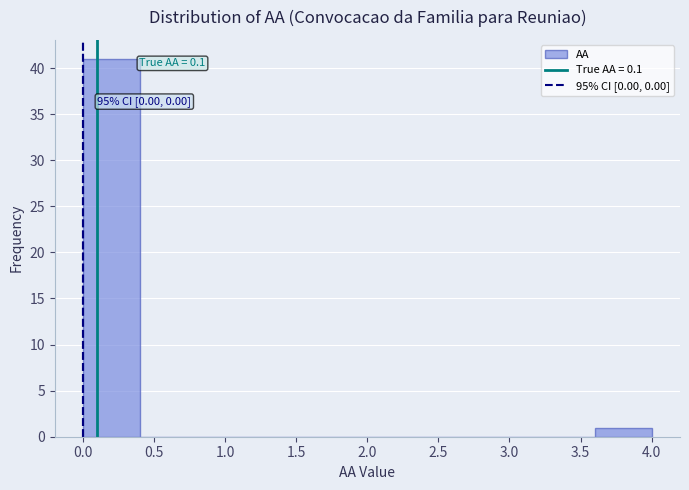

Over which range of the x-axis is the bar tallest?

0.0 to 0.4